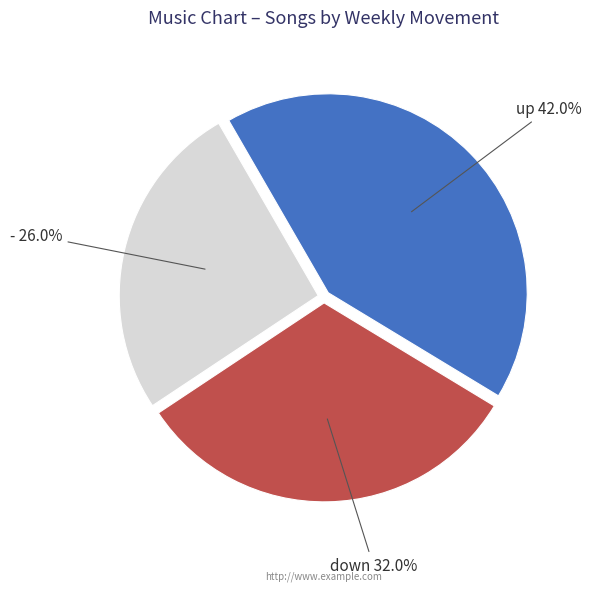

Does any single category account for the majority?

No